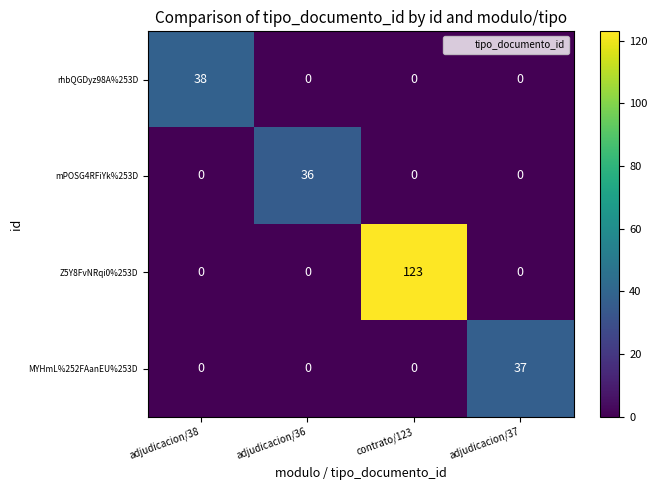

Between contrato/123 and adjudicacion/37, which series saw the biggest shift?

Z5Y8FvNRqi0%253D